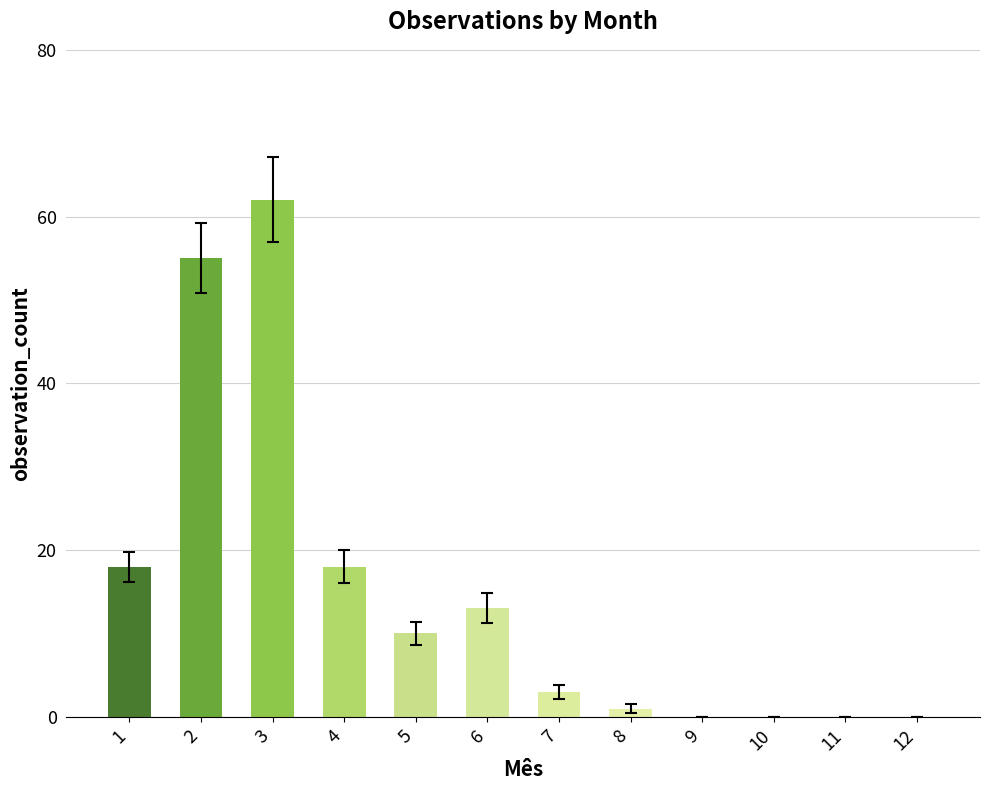

Which category has the highest value across all series?

3